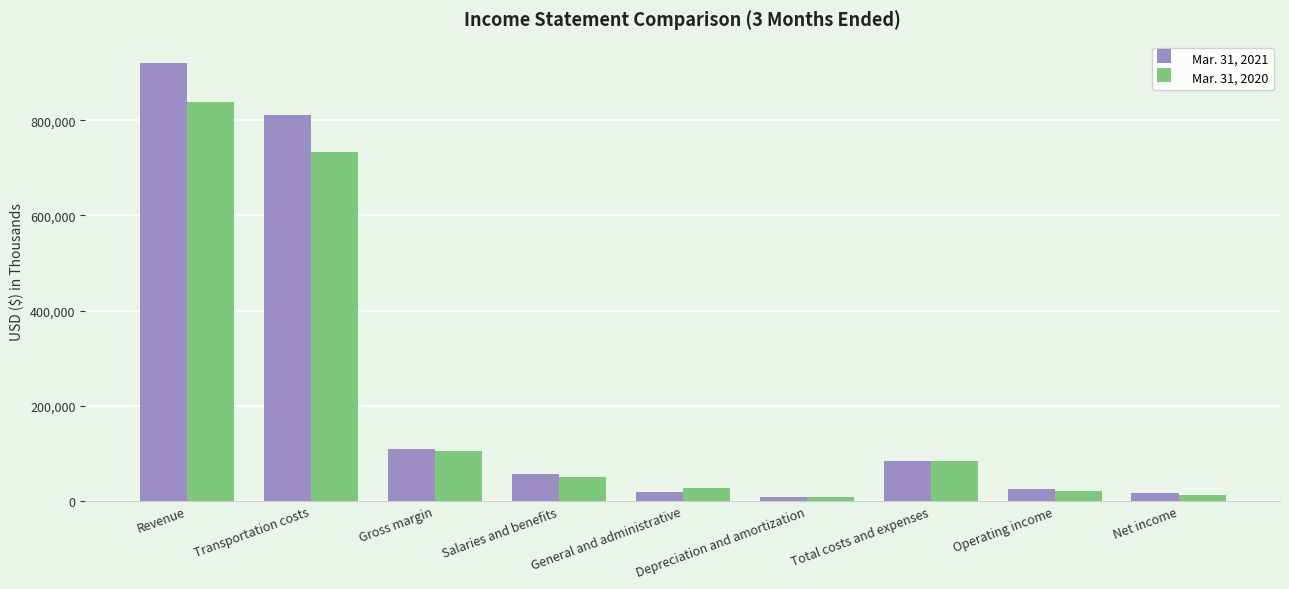

Between Revenue and Transportation costs, which series saw the biggest shift?

Mar. 31, 2021